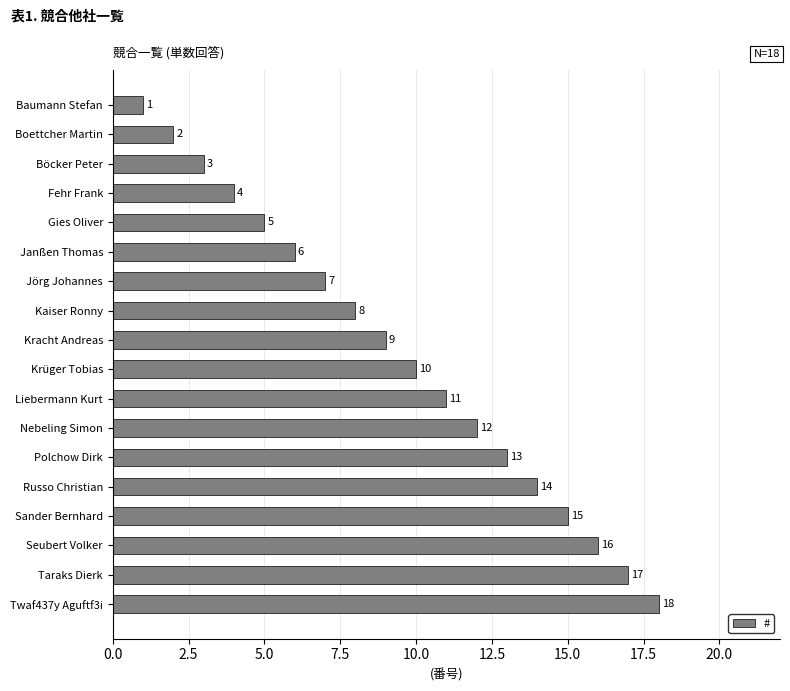

At which category does the chart reach its peak across all series?

Twaf437y Aguftf3i